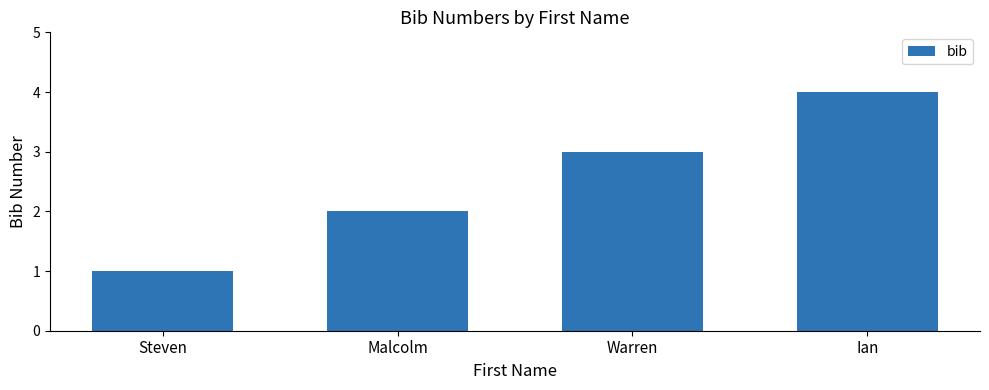

Is it true that the value at Malcolm is 2?

True